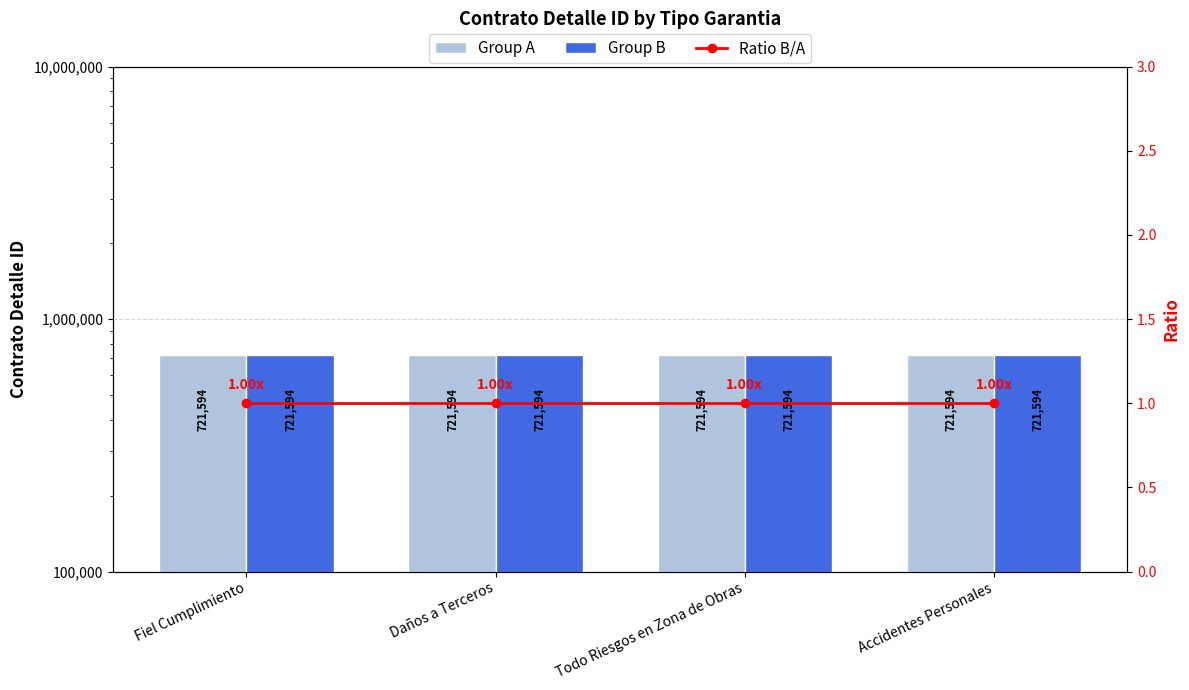

Reading left to right, extract all data points from this chart.

Group A: 721594	721594	721594	721594
Group B: 721594	721594	721594	721594
Ratio B/A: 1	1	1	1